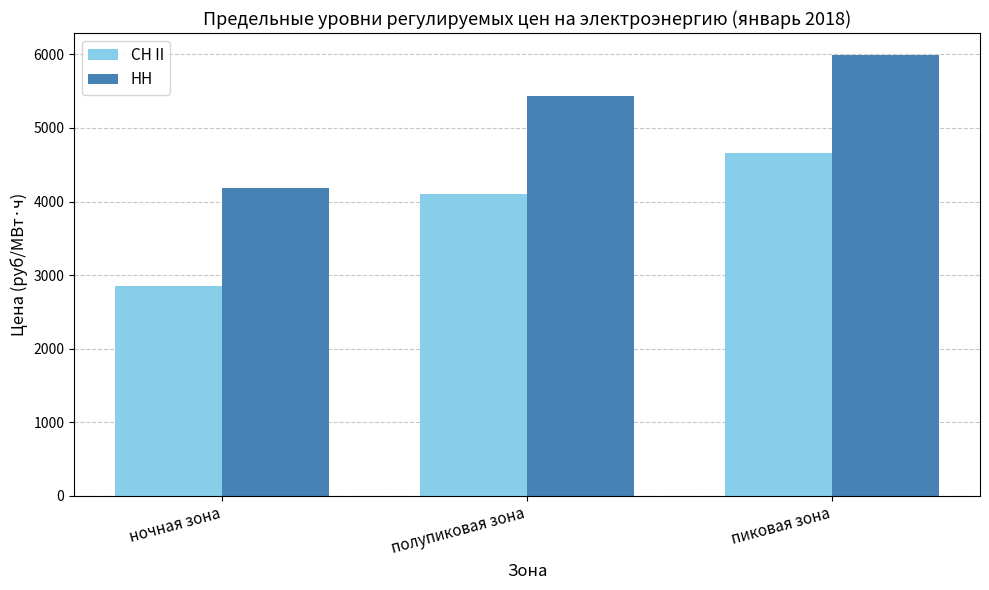

Where is НН nearest to the value 5089?

полупиковая зона